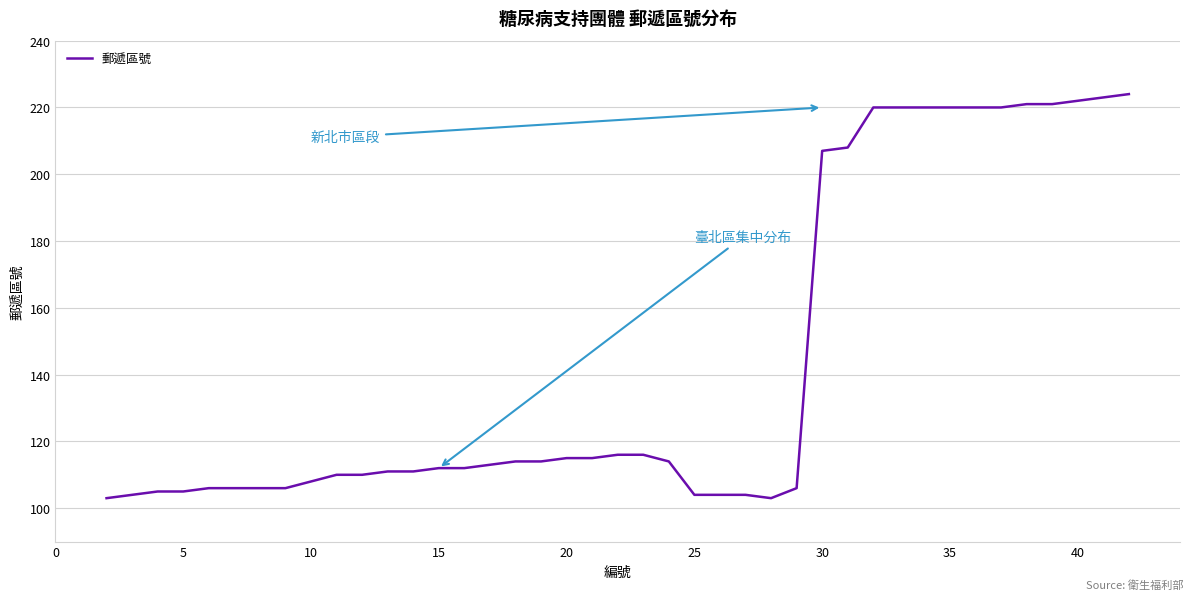

What is the difference between the second highest and second lowest values?

120